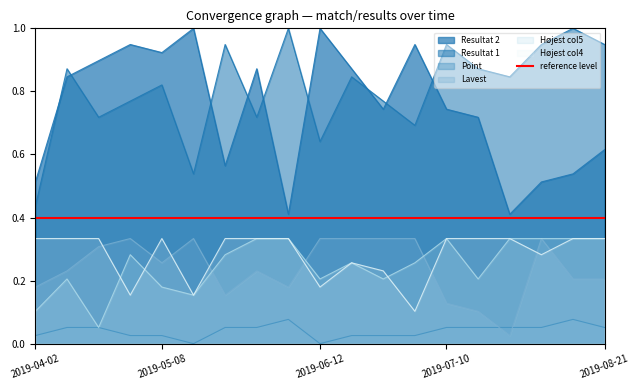

True or false: Point has more than 2 interior local peaks.

False